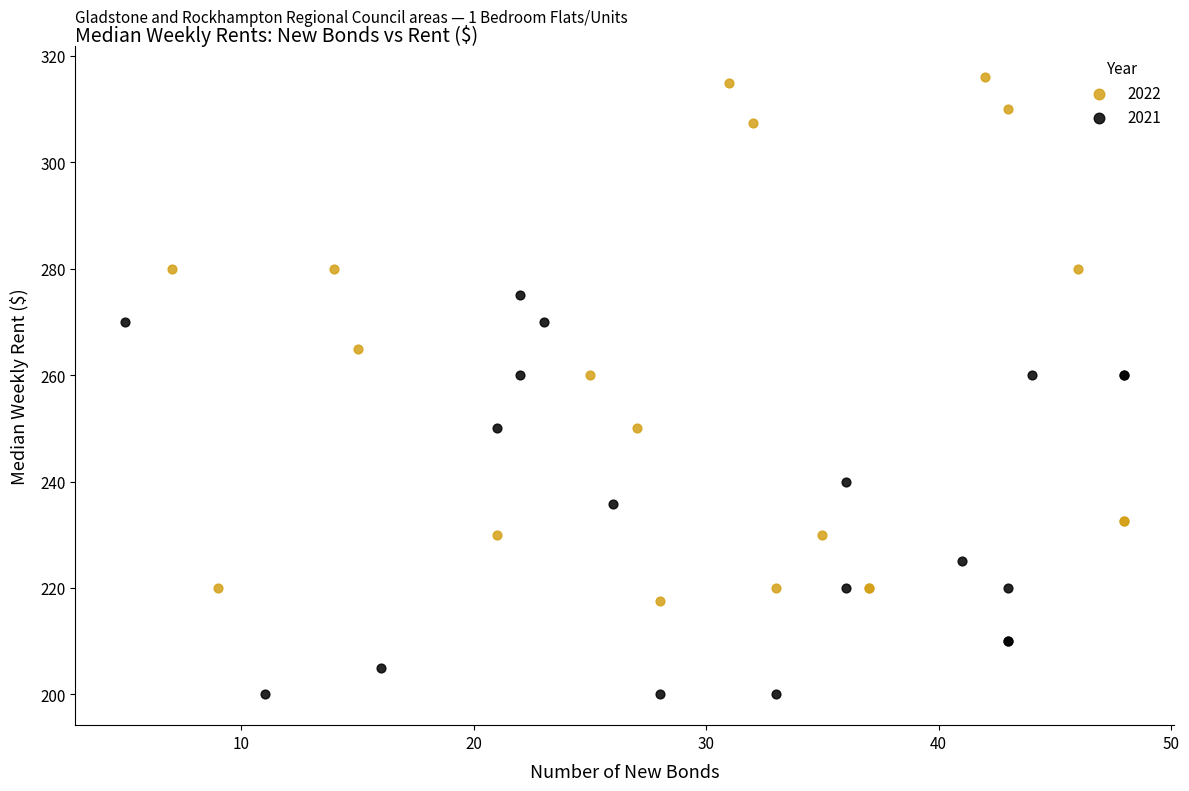

Which series contains the highest Y value?

2022